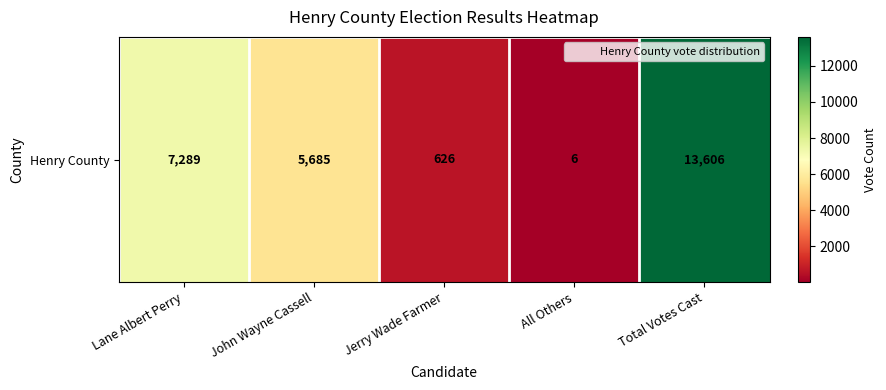

Reading left to right, transcribe all the data shown in this chart.

7289	5685	626	6	13606